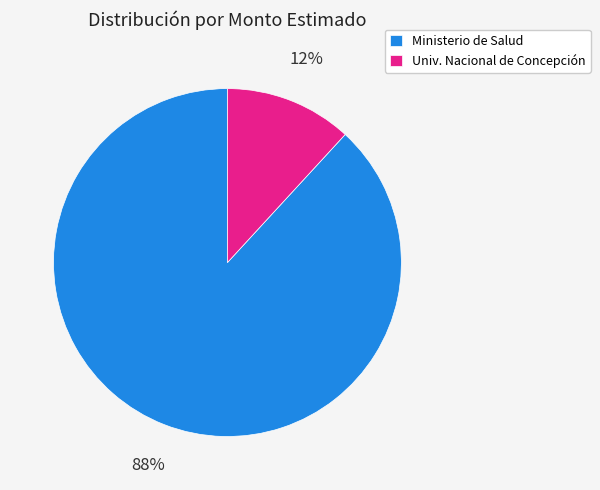

Does any single category account for the majority?

Yes